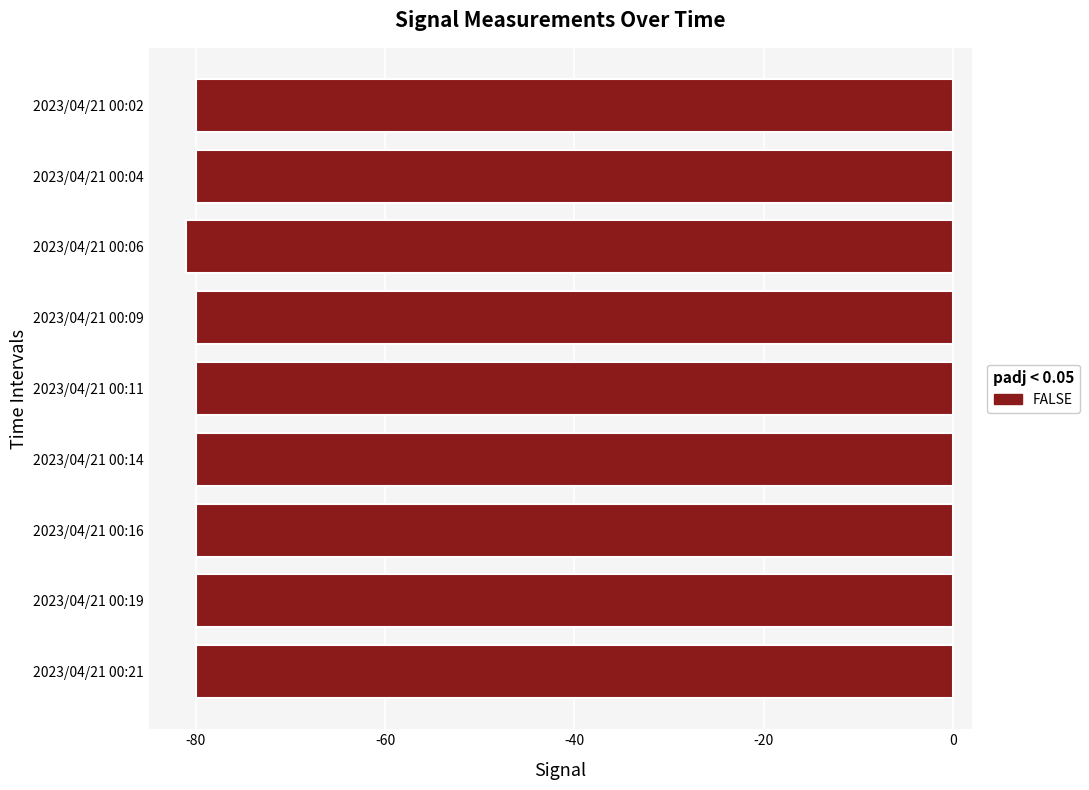

What is the sum of all values?

-721